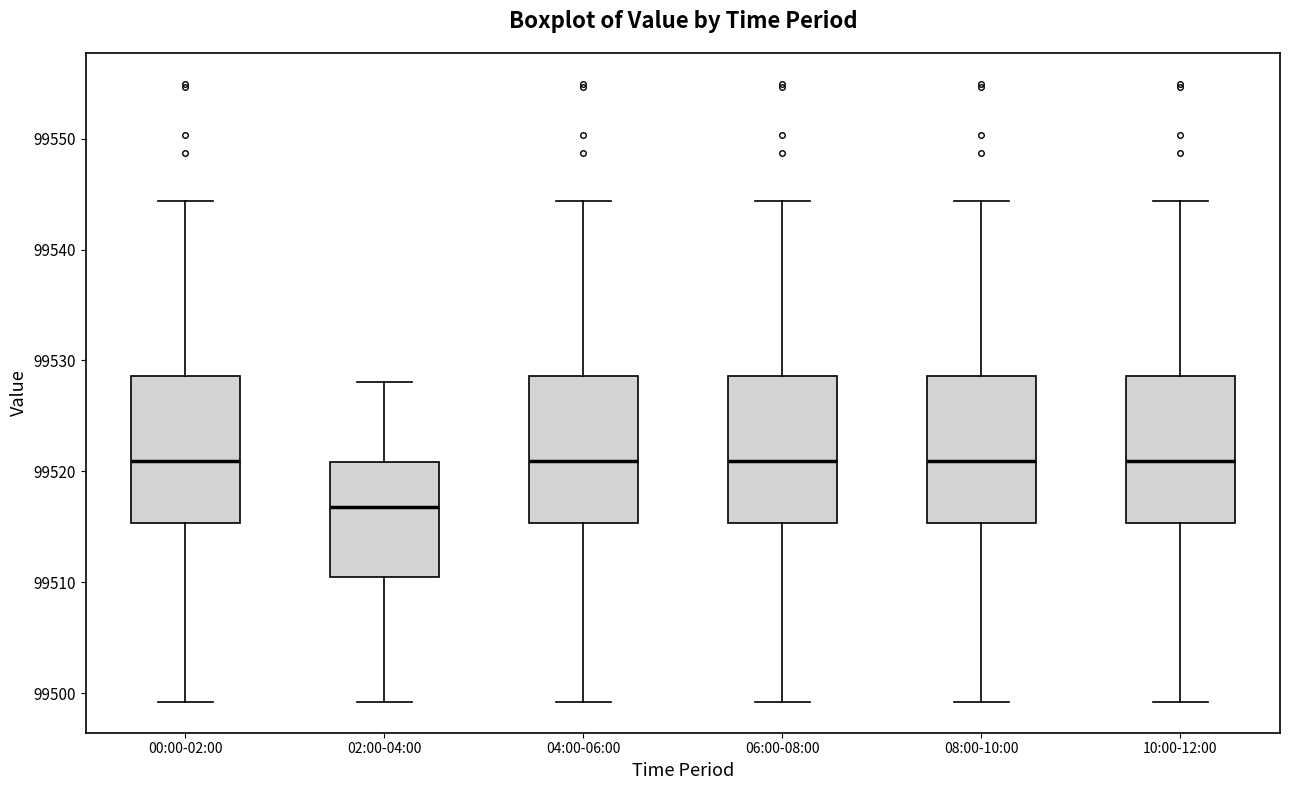

Reading left to right, transcribe this box plot: for each box, give where its median line is, the range the box spans, and where its two whiskers end, as read against the y-axis. The values are not printed on the chart, so give them approximately, as read against the axis.

00:00-02:00: median 99521, box 99515 to 99529, whiskers 99499 to 99544
02:00-04:00: median 99517, box 99510 to 99521, whiskers 99499 to 99528
04:00-06:00: median 99521, box 99515 to 99529, whiskers 99499 to 99544
06:00-08:00: median 99521, box 99515 to 99529, whiskers 99499 to 99544
08:00-10:00: median 99521, box 99515 to 99529, whiskers 99499 to 99544
10:00-12:00: median 99521, box 99515 to 99529, whiskers 99499 to 99544